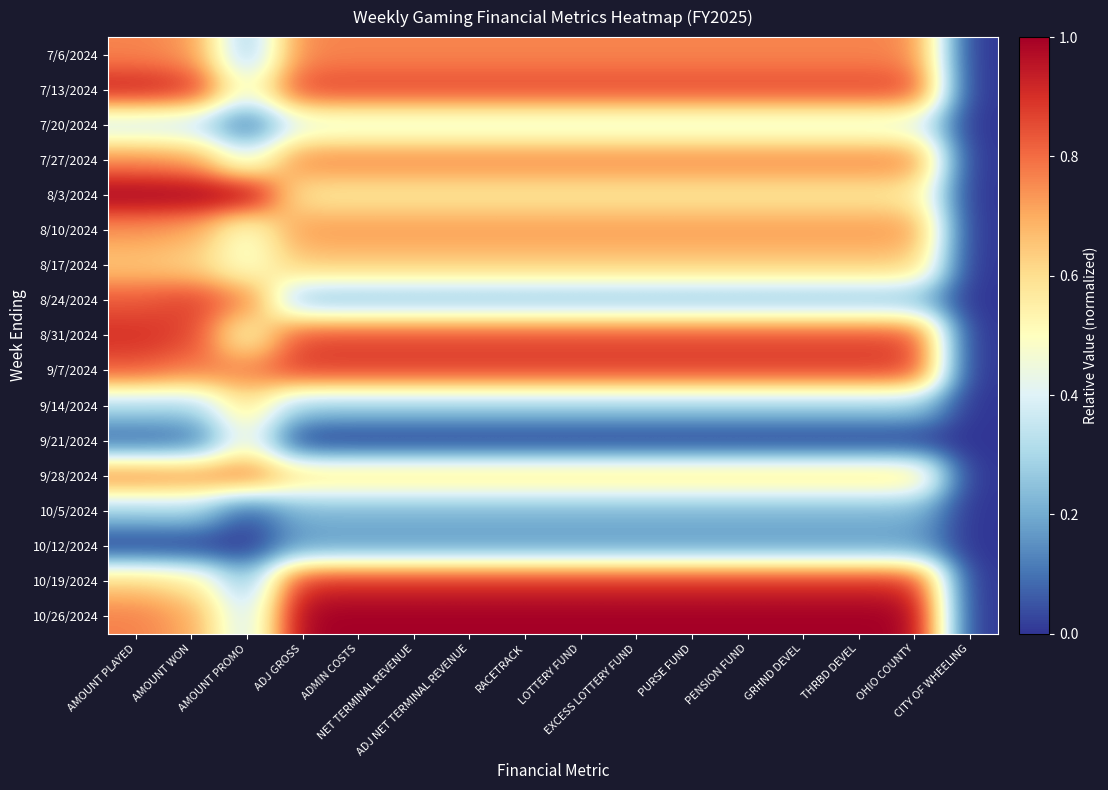

What is the total value across all series at NET TERMINAL REVENUE?

9.9